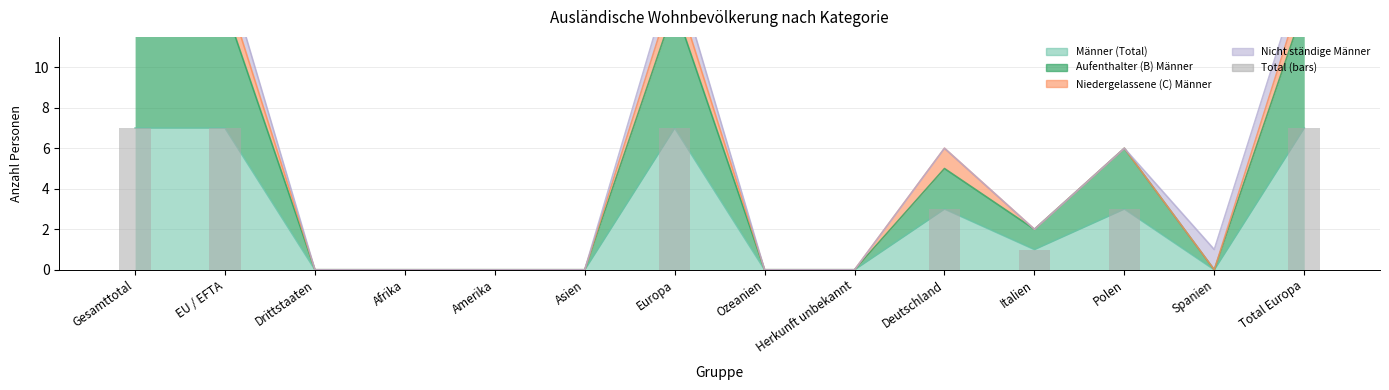

What is the sum of all values?

35